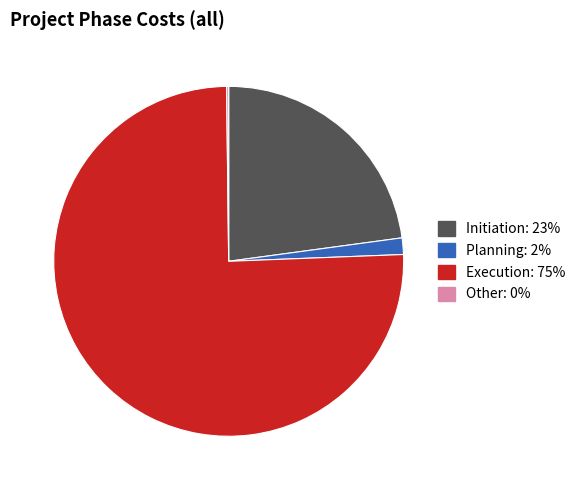

Which slice is the largest?

Execution